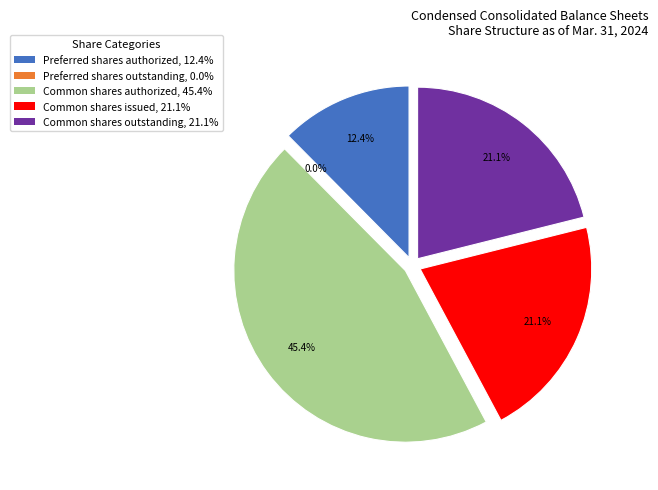

What is the change in value from Preferred shares outstanding to Common shares issued?

+67874528